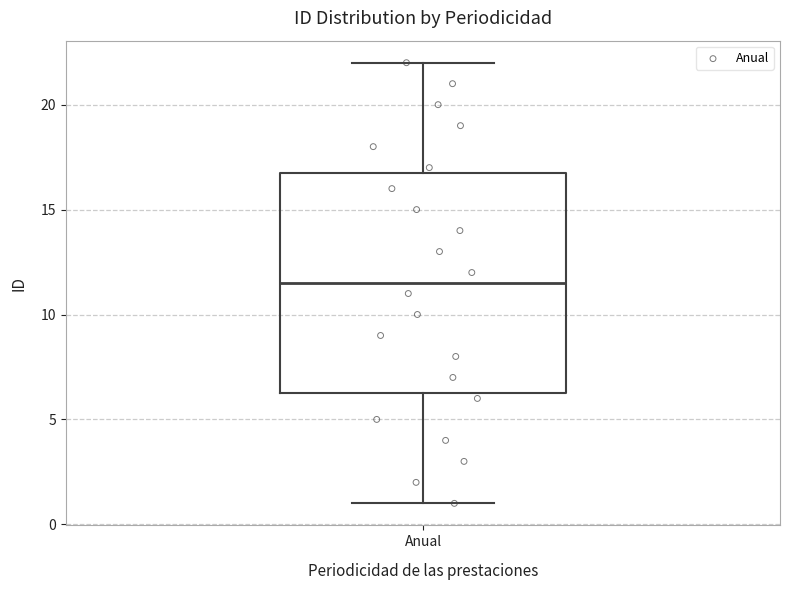

Read this box plot against the y-axis: the position of the median line, the range covered by the box, and the ends of both whiskers. The values are not printed on the chart, so give them approximately, as read against the axis.

median 11.5, box 6.5 to 17.0, whiskers 1.0 to 22.0